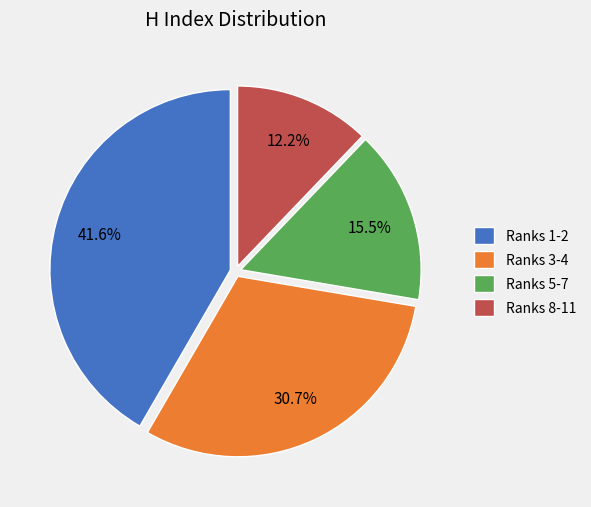

Does Ranks 5-7 account for over 50% of the chart?

No